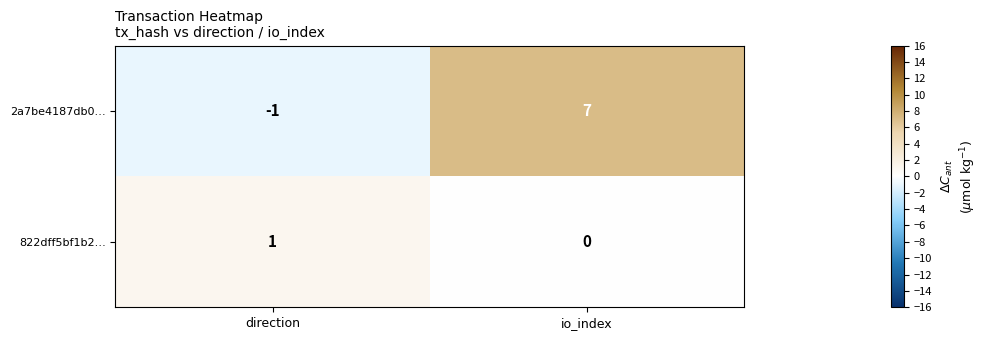

What is the sum of the 2a7be4187db0… values at io_index and direction?

6